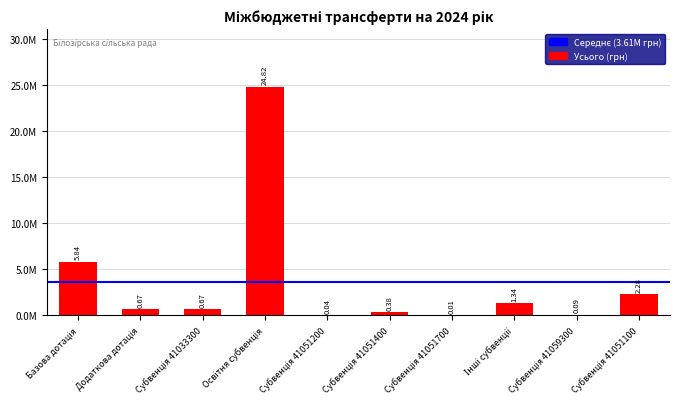

Are the bars grouped side by side (vs. stacked)?

No